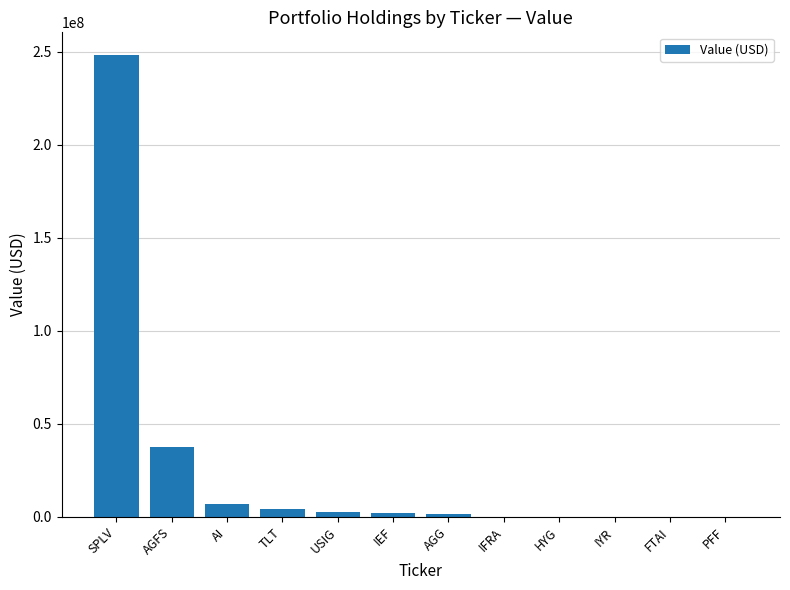

Is it true that the value at HYG is 0?

True